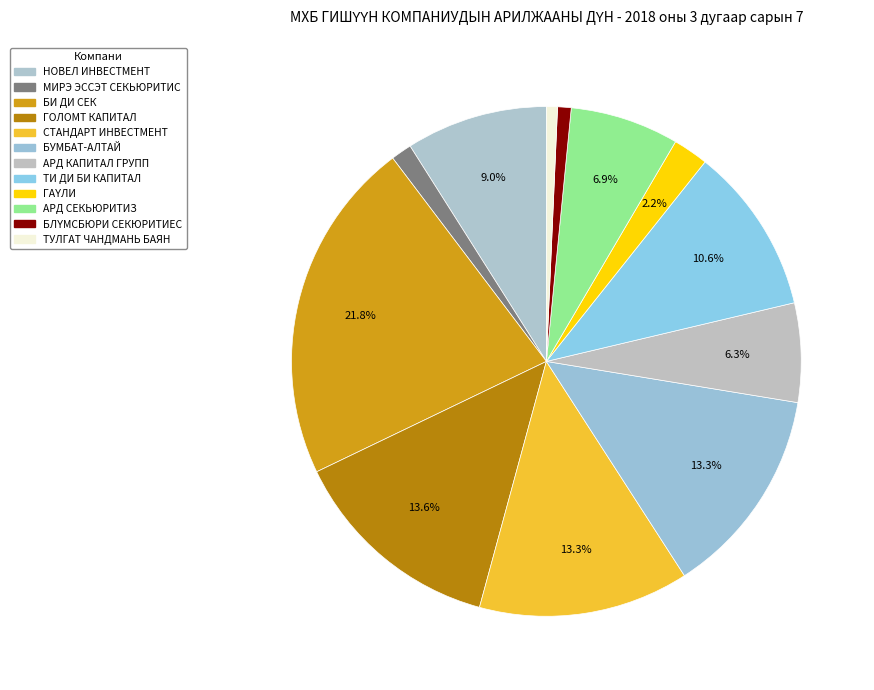

Does any single category account for the majority?

No